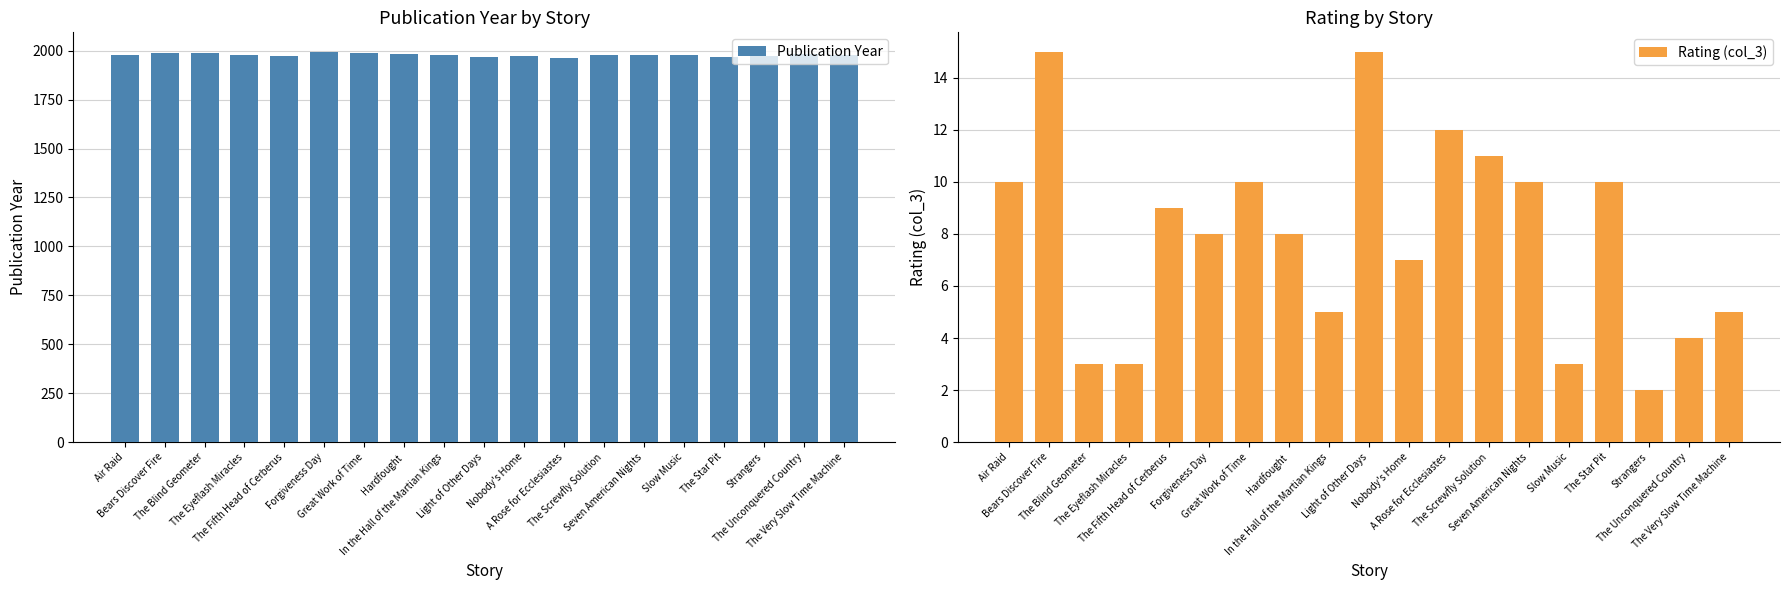

Which series changed the most between The Eyeflash Miracles and Light of Other Days?

Rating (col_3)